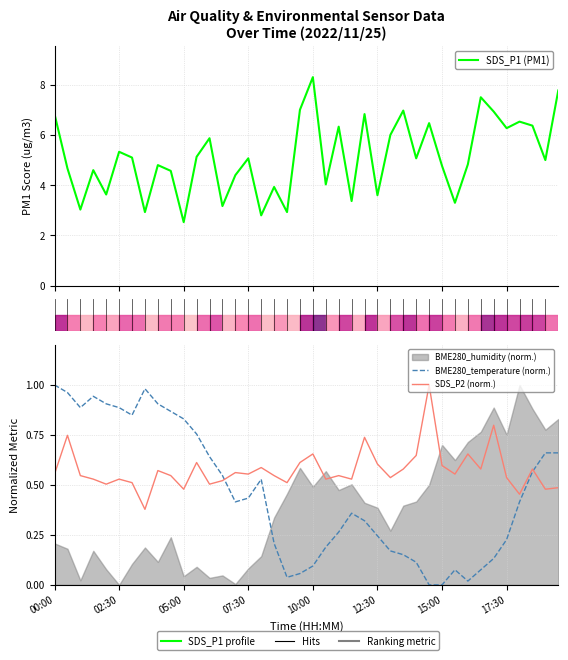

Between 35 and 28, which series saw the biggest shift?

SDS_P1 (PM1)